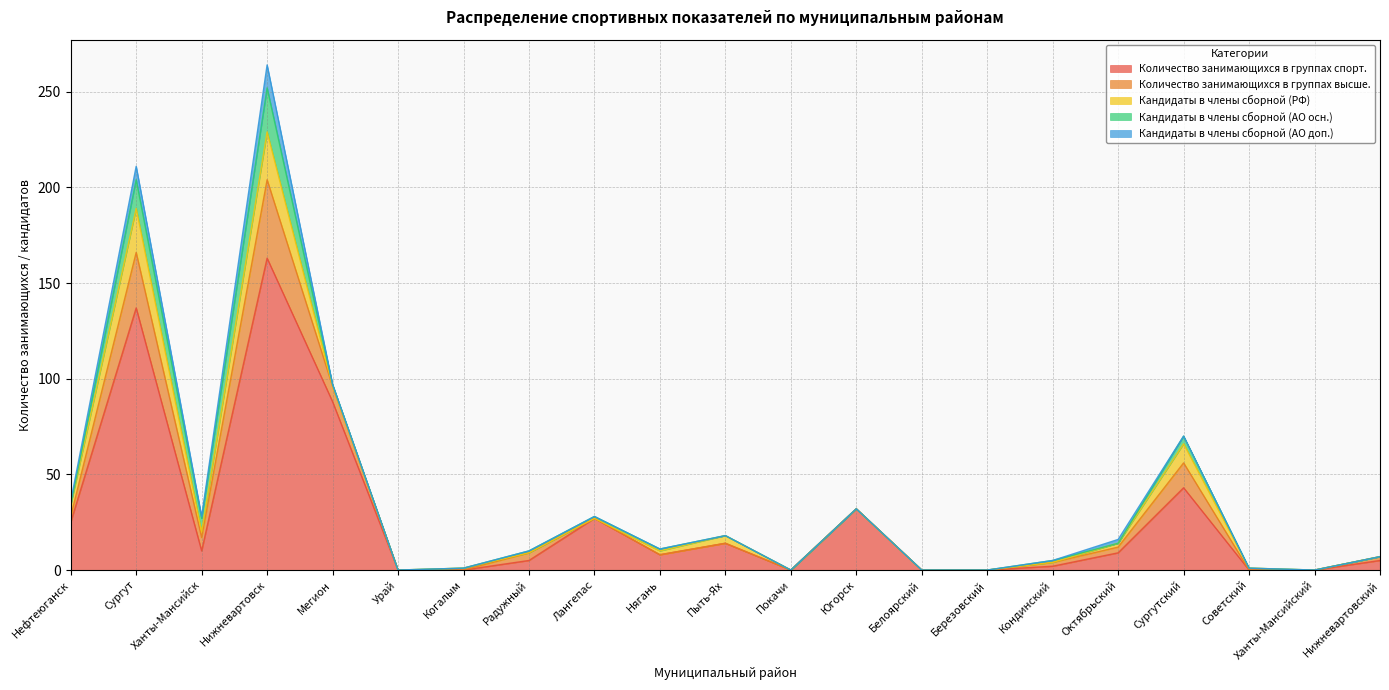

Rank the categories by Количество занимающихся в группах спорт. value from lowest to highest.

Урай, Когалым, Покачи, Белоярский, Березовский, Советский, Ханты-Мансийский, Кондинский, Радужный, Нижневартовский, Нягань, Октябрьский, Ханты-Мансийск, Пыть-Ях, Нефтеюганск, Лангепас, Югорск, Сургутский, Мегион, Сургут, Нижневартовск